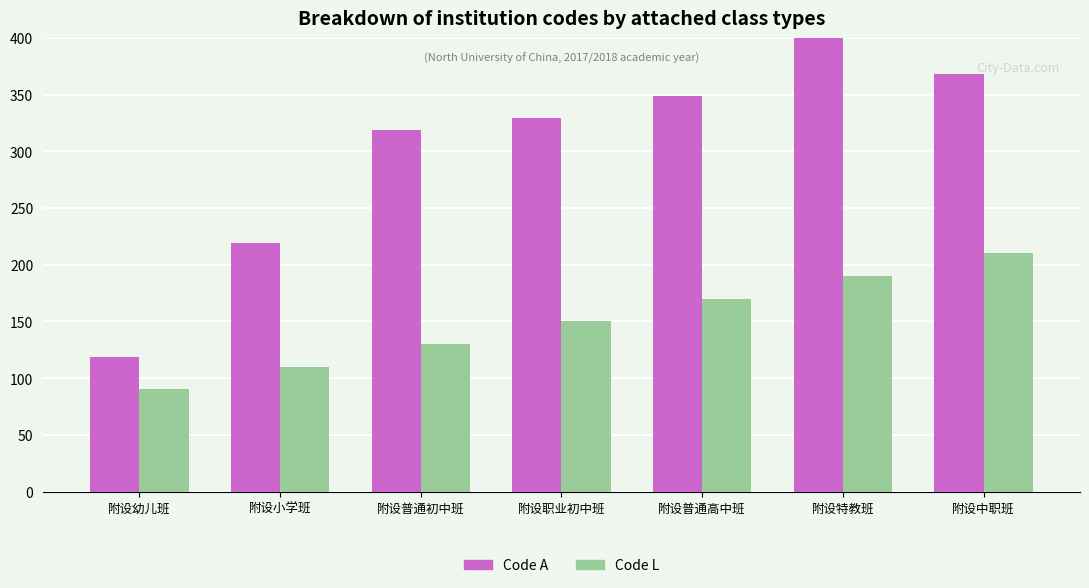

What is the spread (max minus min) of values at 附设普通初中班?

189